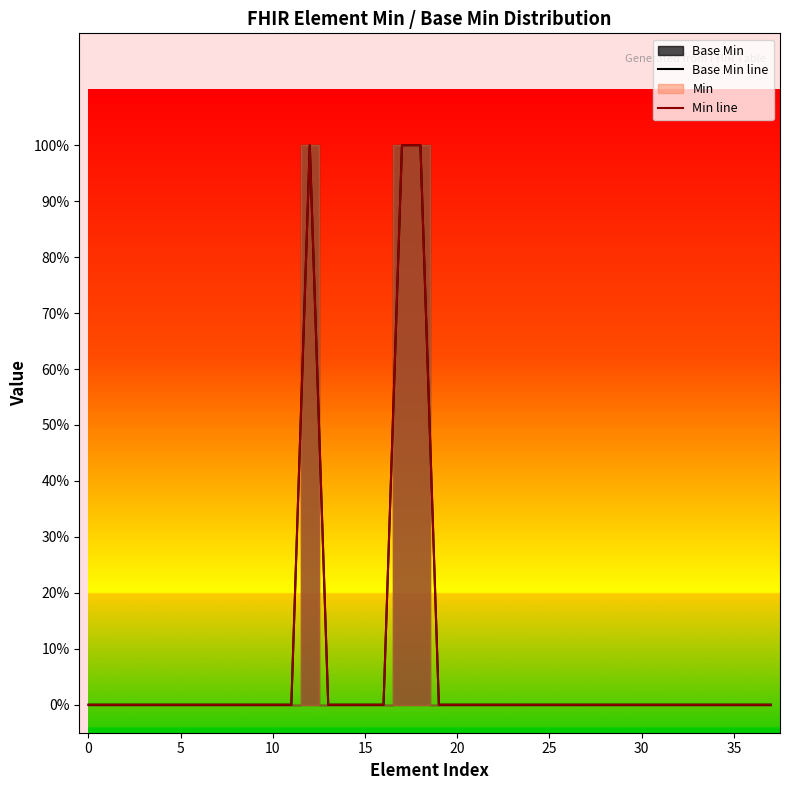

True or false: Base Min line and Min line intersect in this chart.

False